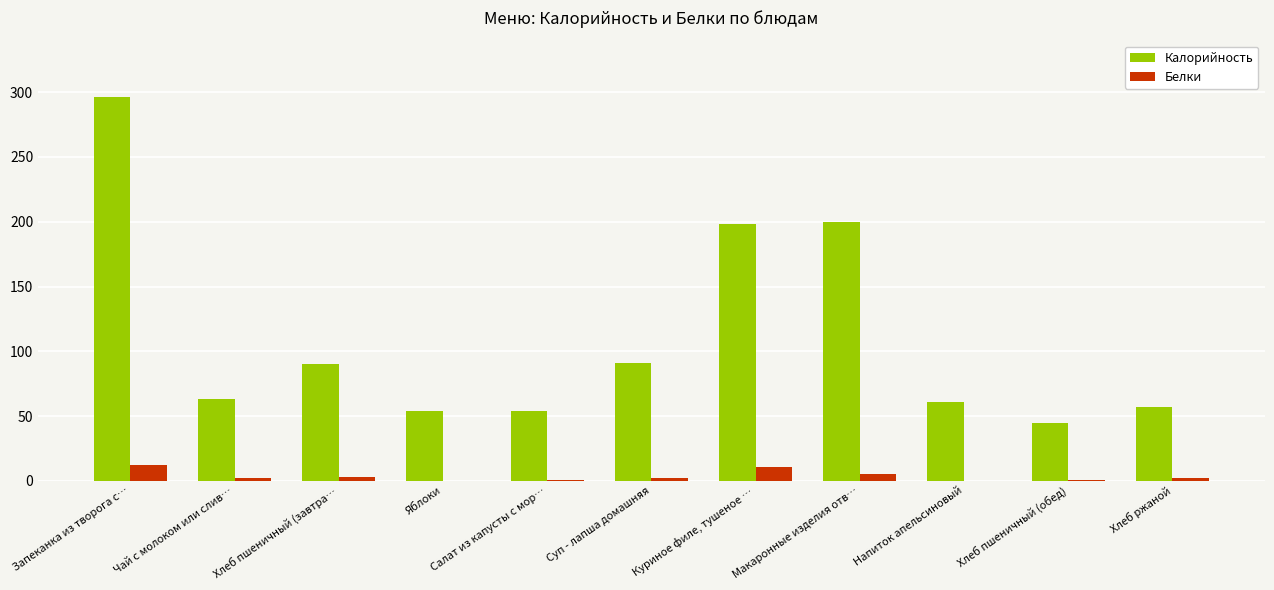

What is the maximum value for Калорийность?

296